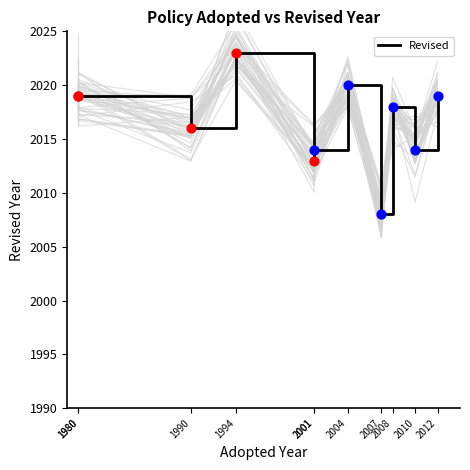

What is the change in value from 2001 to 2008?

+5